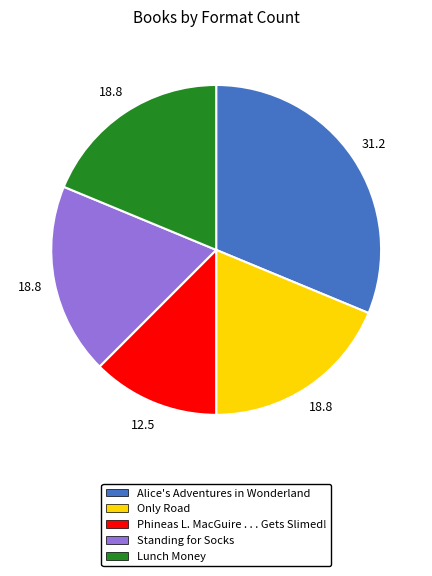

Does Standing for Socks account for over 50% of the chart?

No